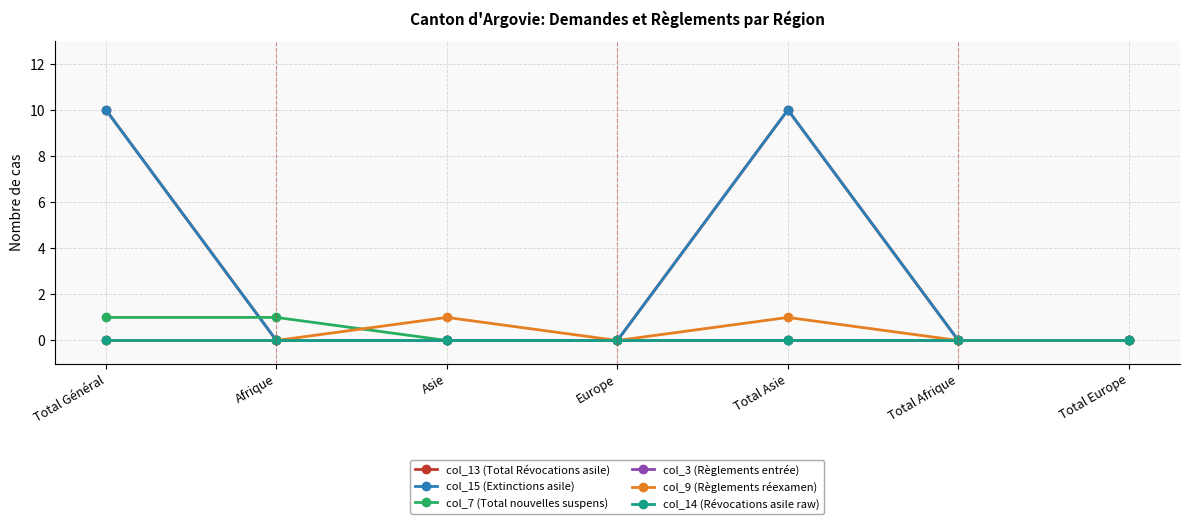

At how many categories does at least one series exceed 6?

2